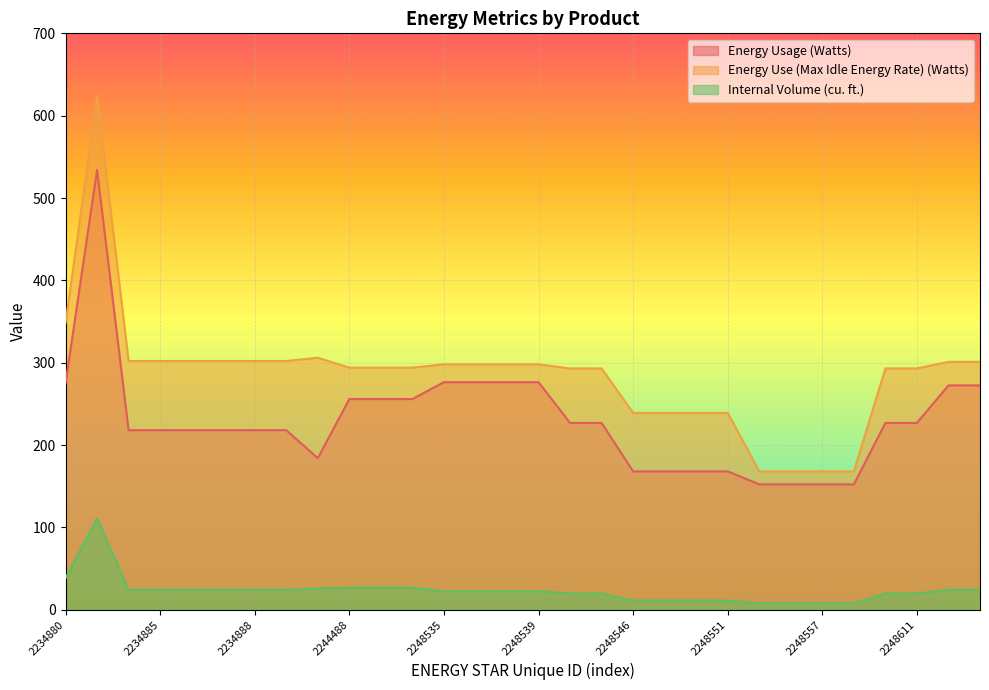

At which label is Energy Use (Max Idle Energy Rate) (Watts) closest to 396?

2234880